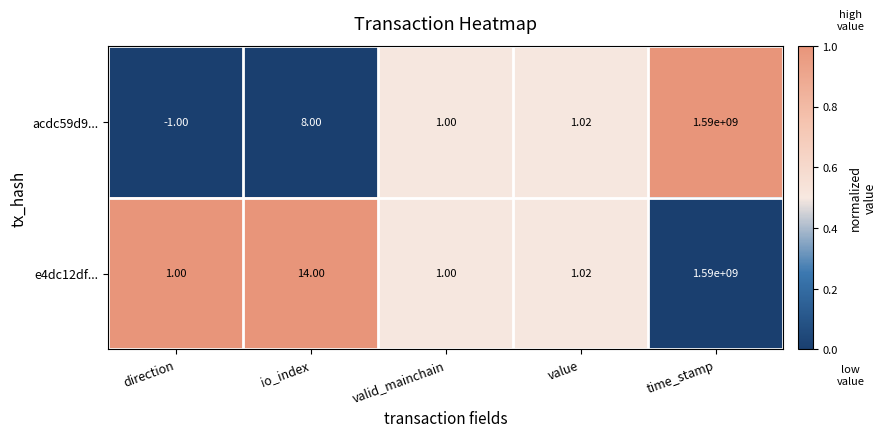

Where does the acdc59d9... series first go above 1?

io_index